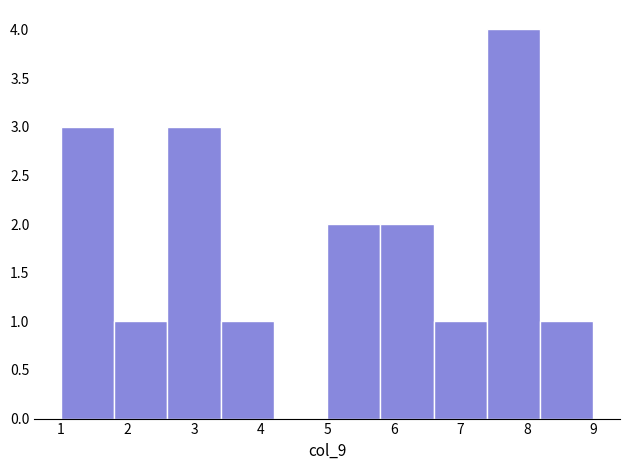

What is the height of the bar covering 2.6 to 3.4 on the x-axis? The values are not printed on the chart, so give them approximately, as read against the axis.

3